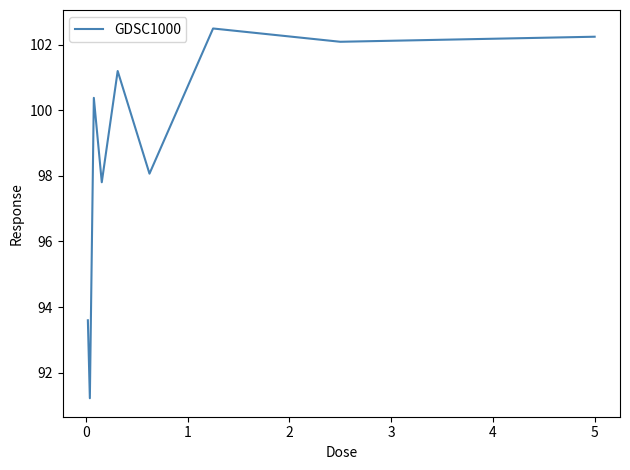

What is the sum of all values?

889.1